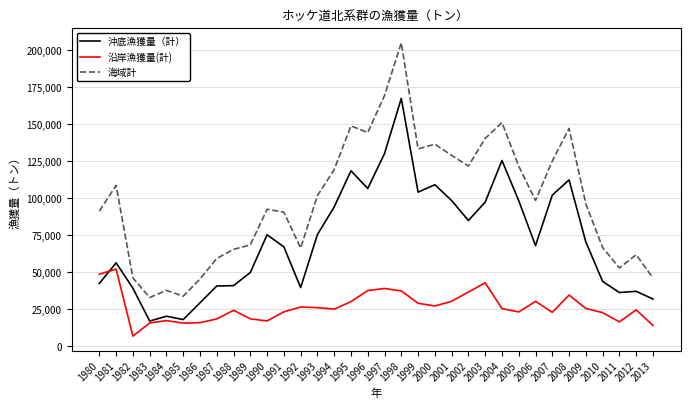

The 沿岸漁獲量(計) series shows 24455 at 1988. True or false?

True